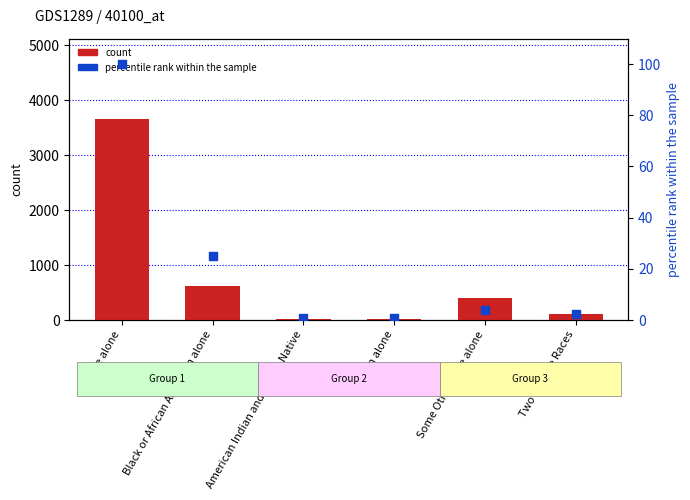

Which series contains the highest Y value?

count